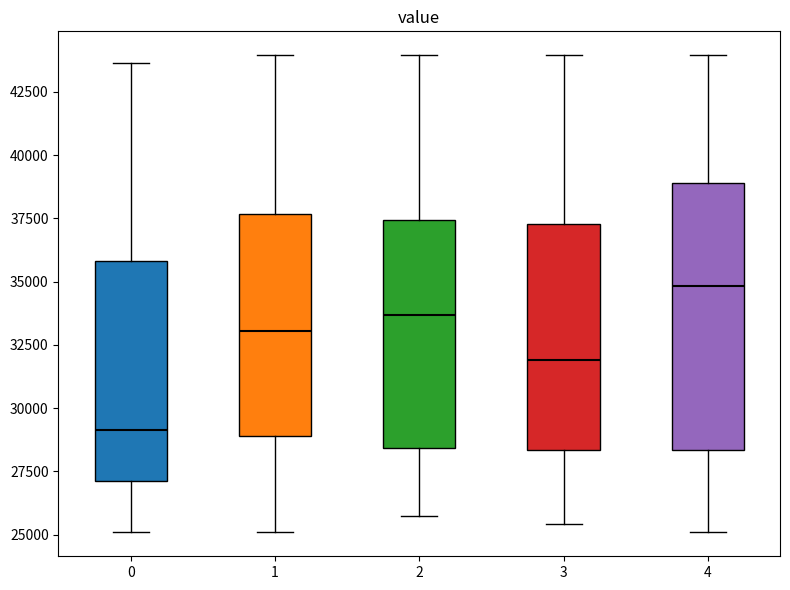

Where does the upper whisker of the box at x = 3 end on the y-axis? The values are not printed on the chart, so give them approximately, as read against the axis.

44000